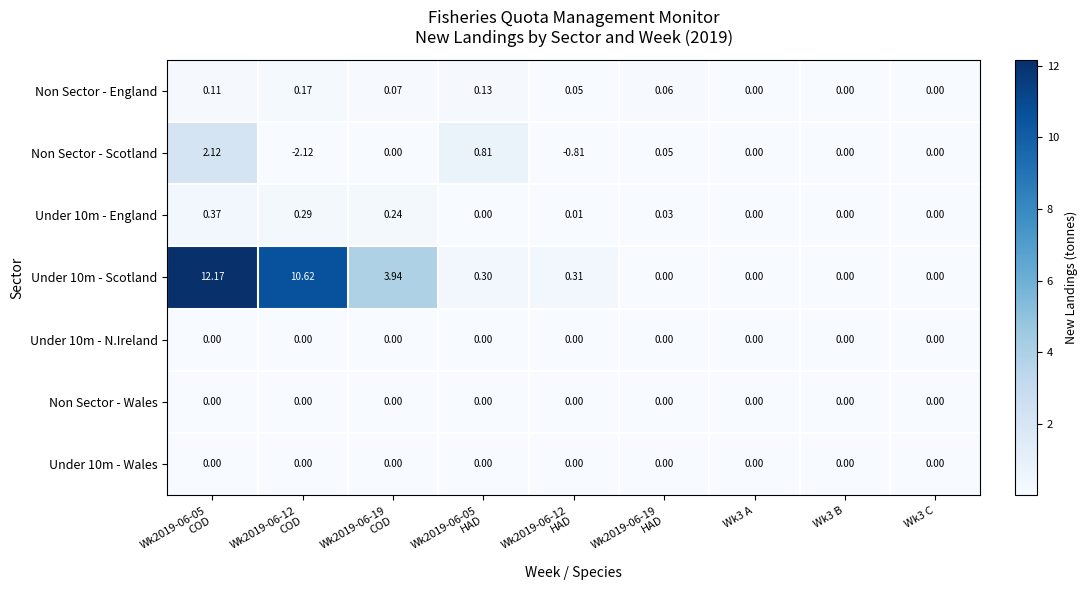

Which label corresponds to the smallest value in the chart?

Wk2019-06-12
COD